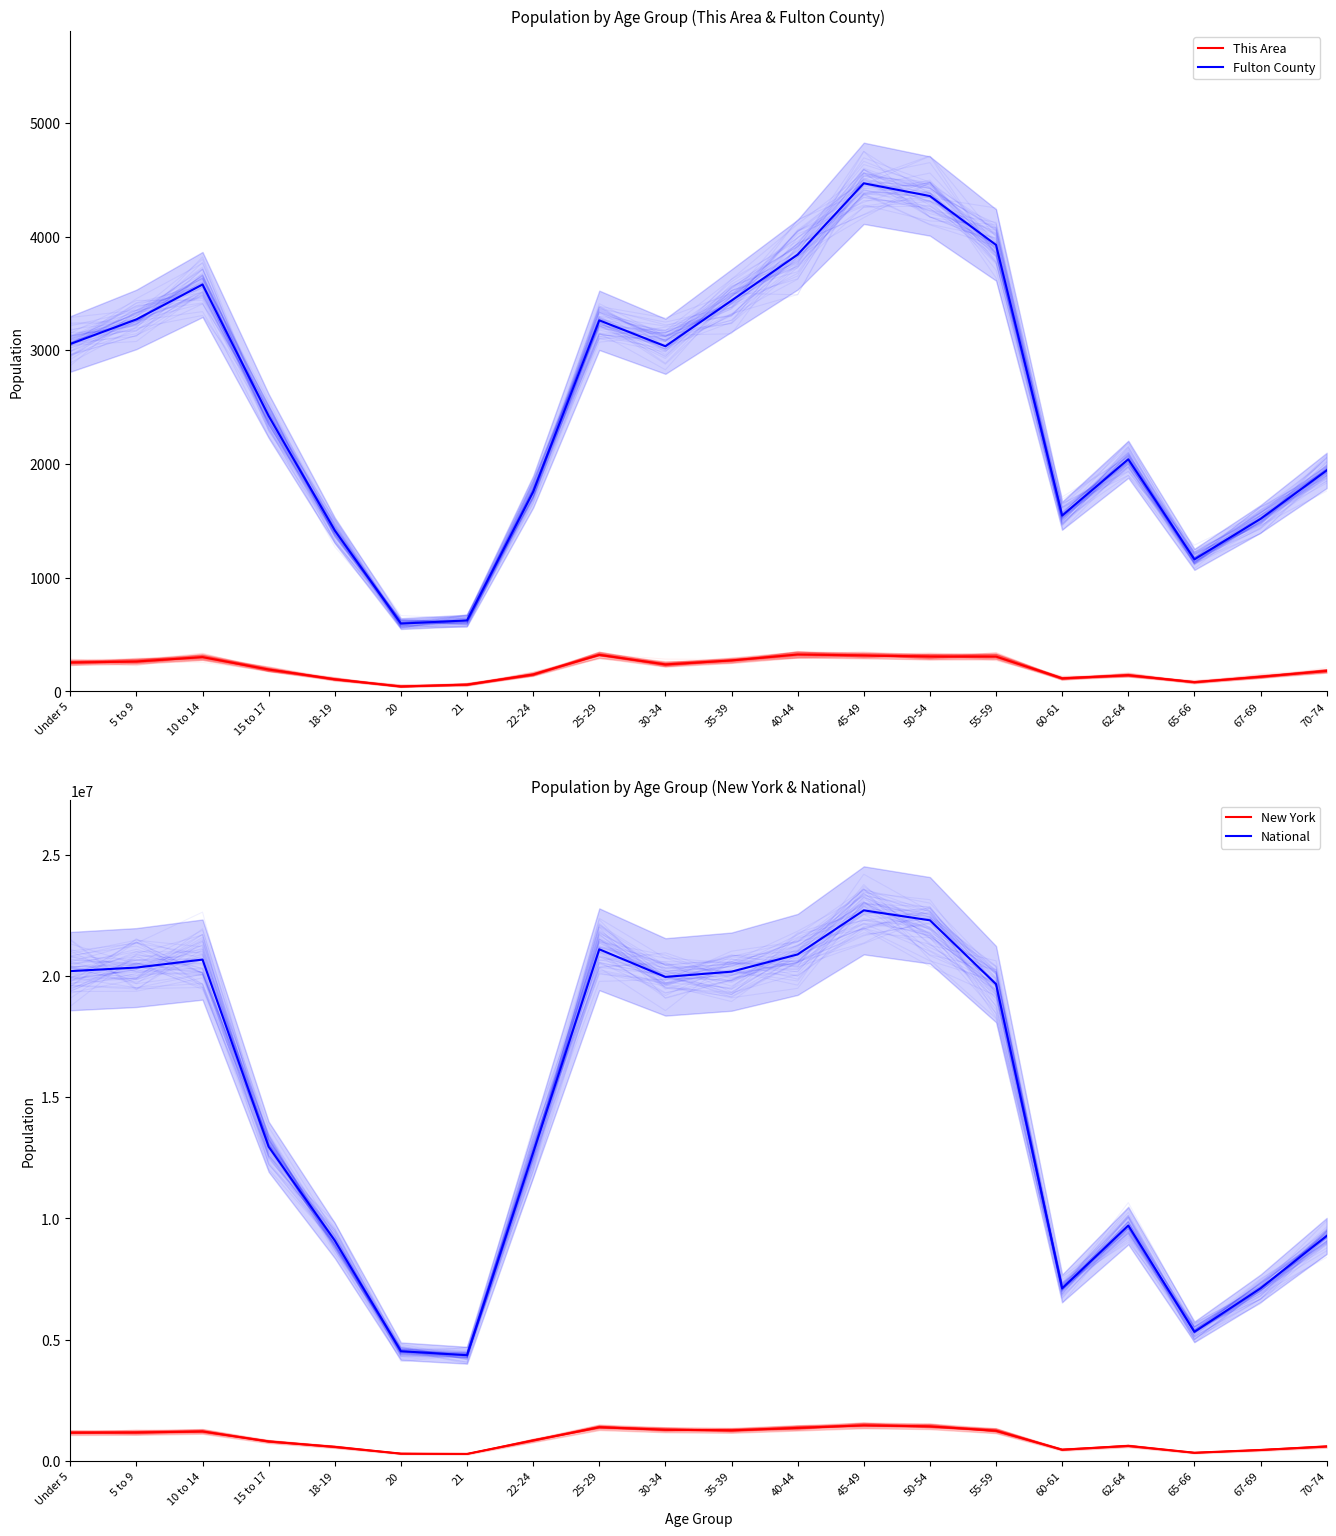

At which category does Fulton County reach its first local valley?

20